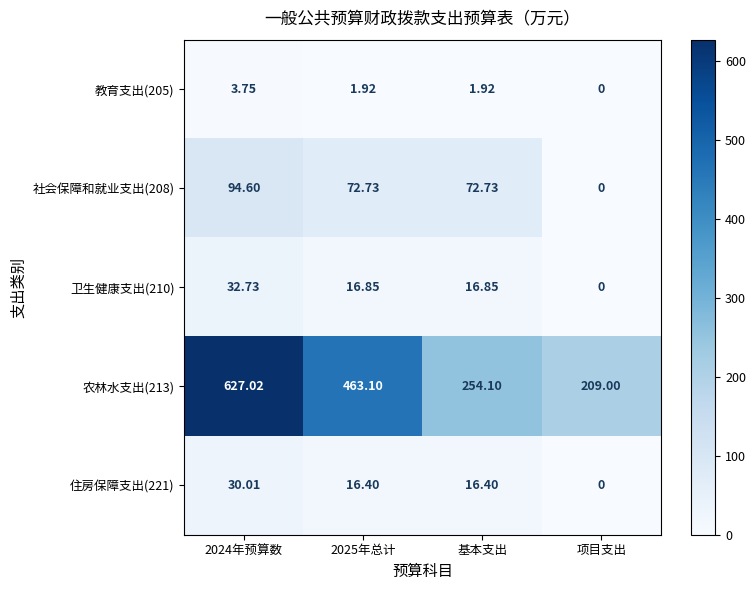

Is the value of 教育支出(205) at 2025年总计 greater than the value of 农林水支出(213) at 项目支出?

No